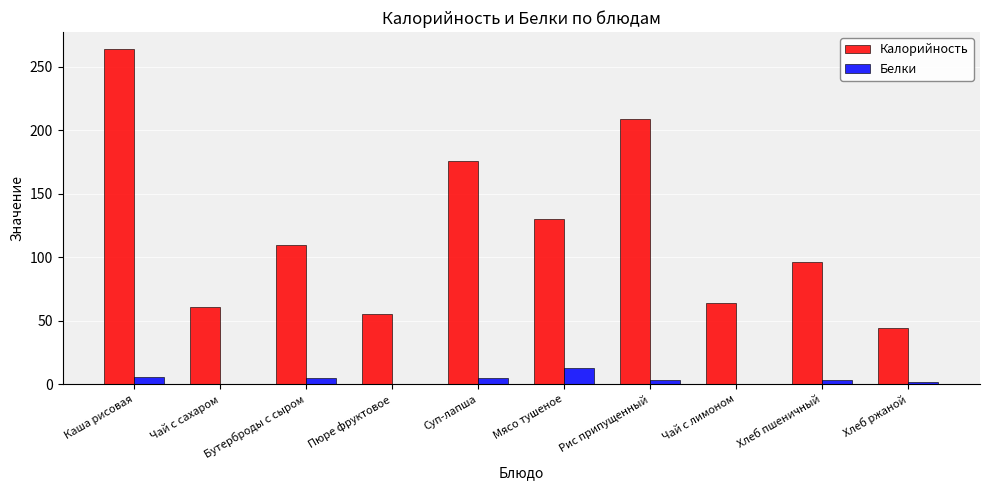

Which series changed the most between Бутерброды с сыром and Чай с лимоном?

Калорийность